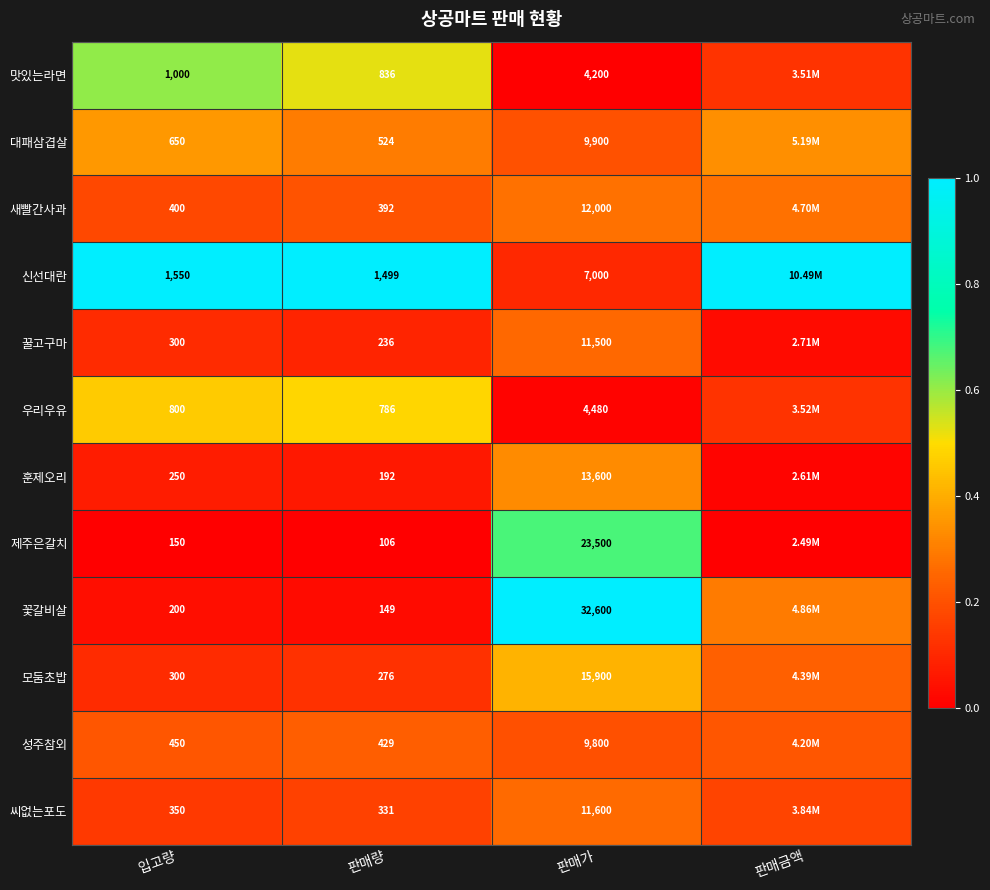

Rank the series at 판매가 from lowest to highest value.

맛있는라면, 우리우유, 신선대란, 성주참외, 대패삼겹살, 꿀고구마, 씨없는포도, 새빨간사과, 훈제오리, 모둠초밥, 제주은갈치, 꽃갈비살